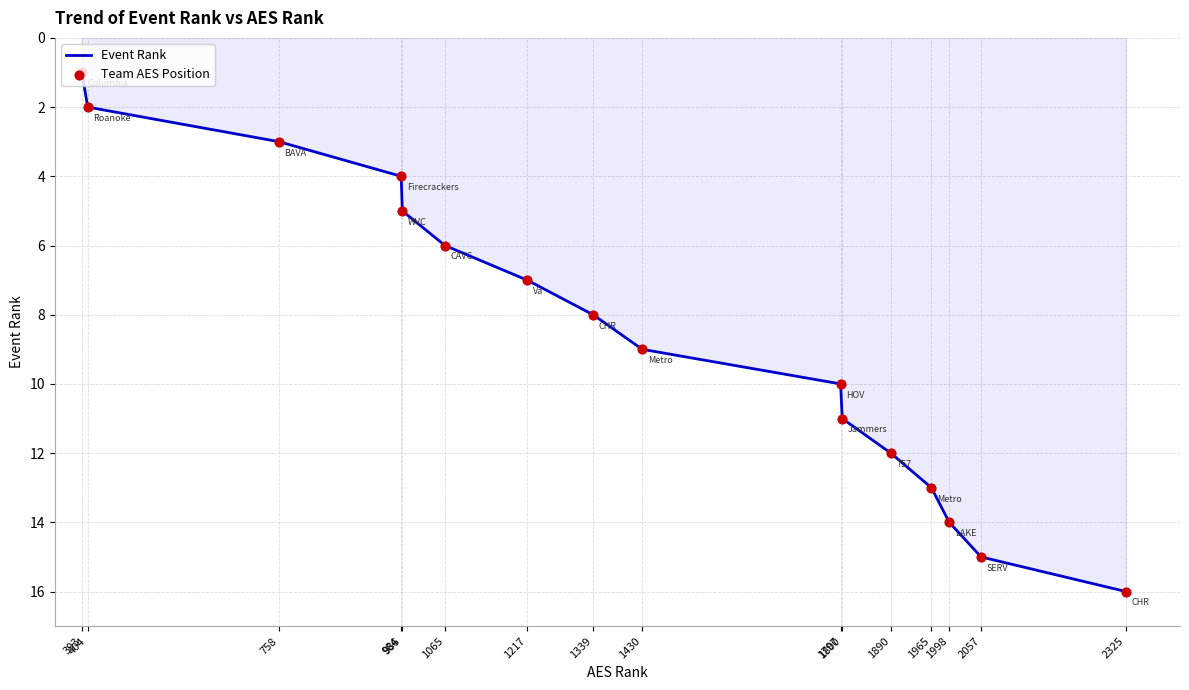

What is the greatest value displayed?

16